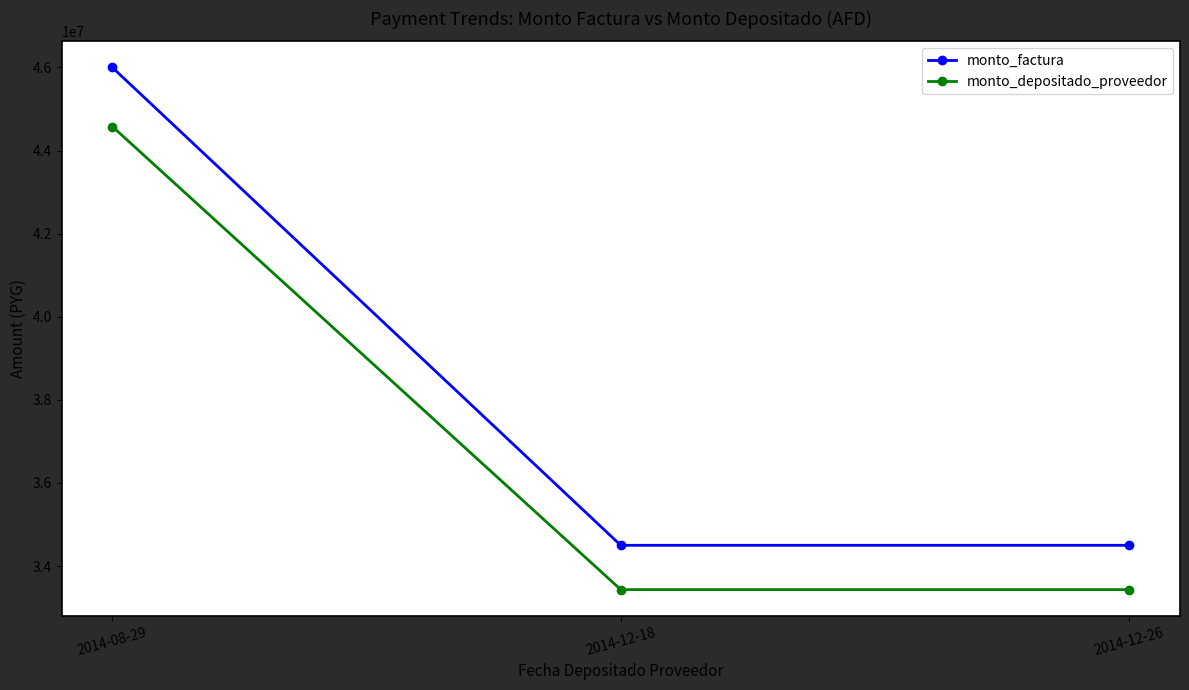

What is the sum of all monto_depositado_proveedor values?

111445454